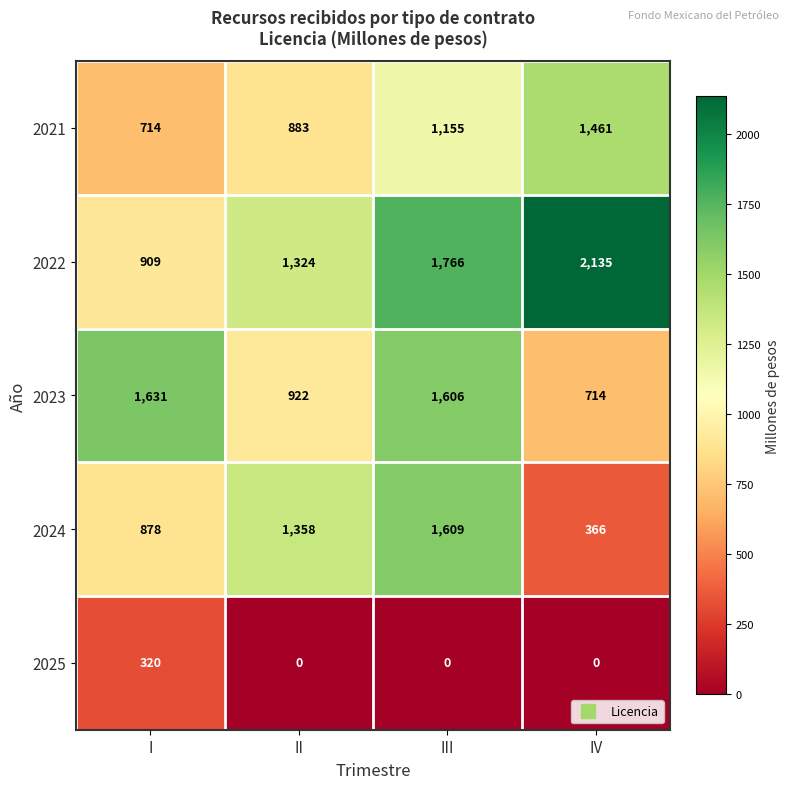

At which category is the sum across all series the highest?

III